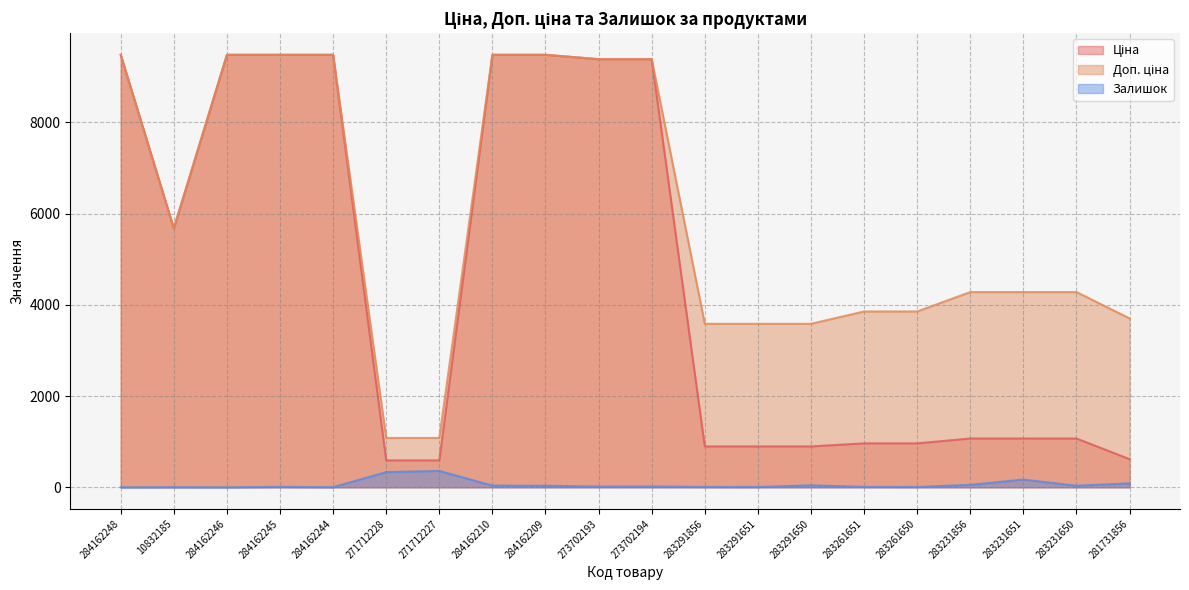

Which category has the lowest value in the Залишок series?

284162248